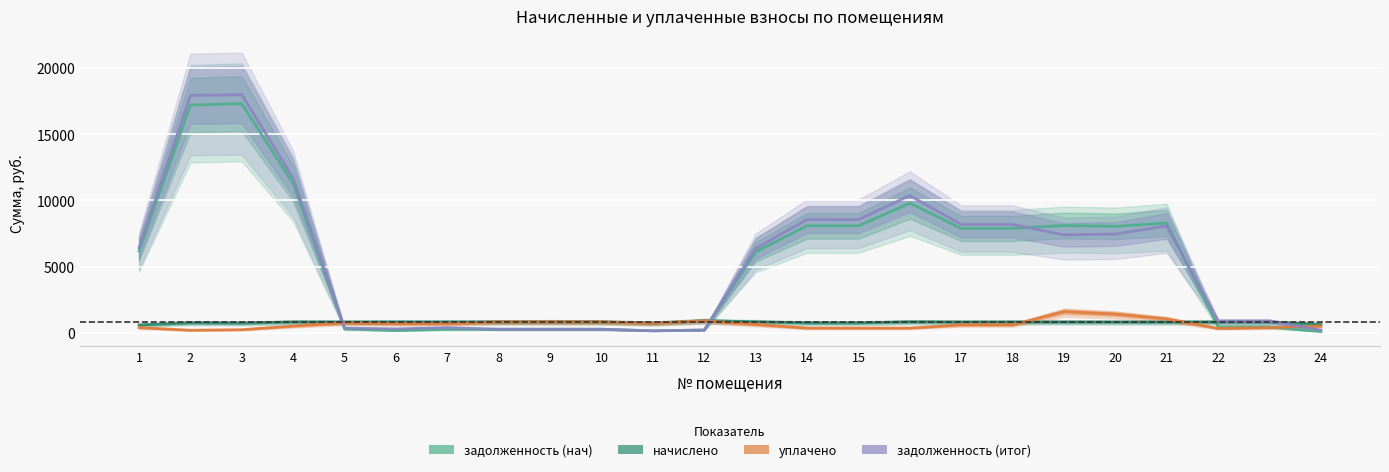

At 21, list the series in order from largest to smallest.

задолженность (нач), задолженность (итог), уплачено, начислено